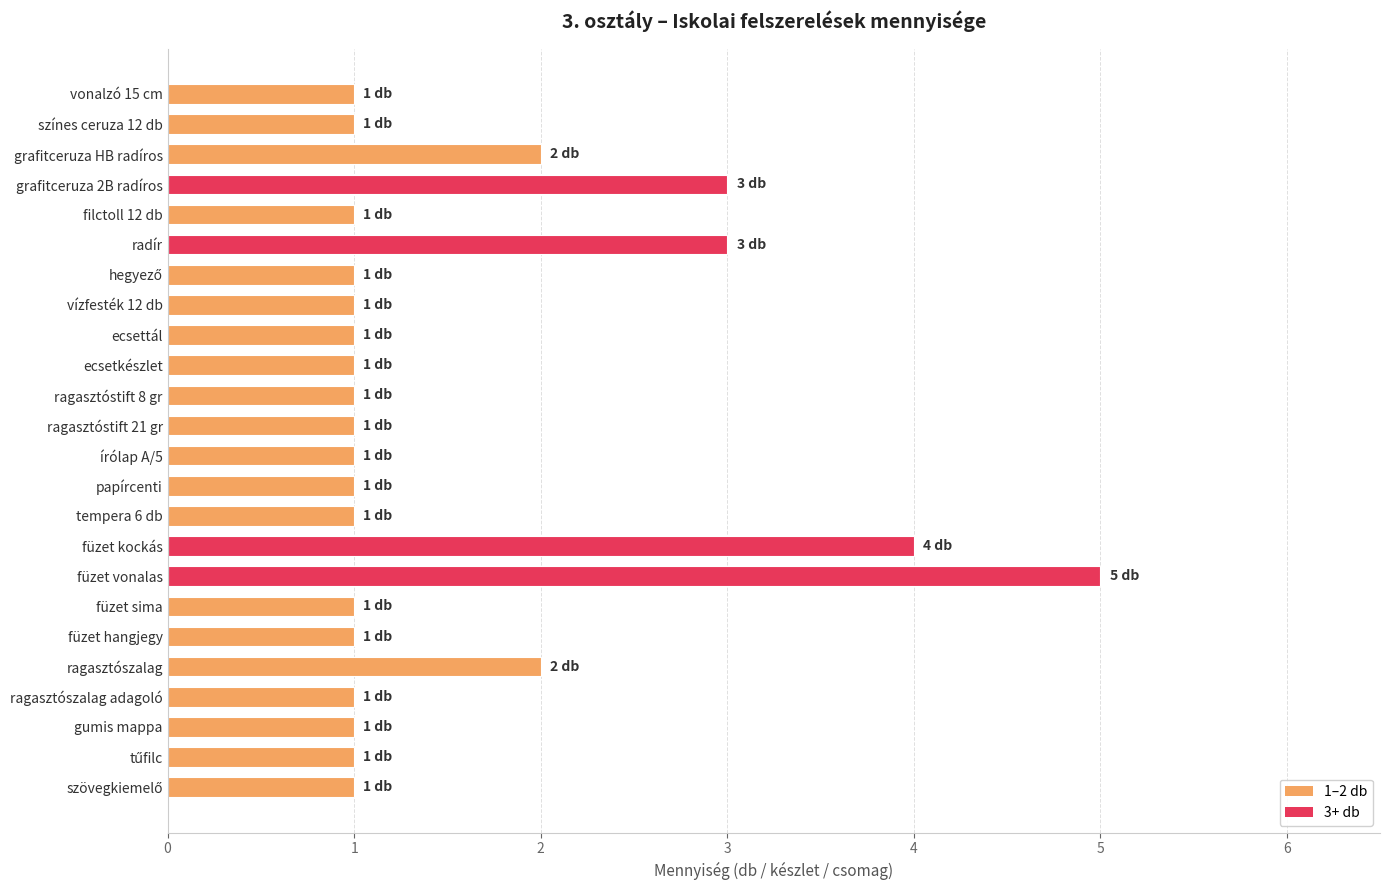

Count the values in the range 1 to 2.

20